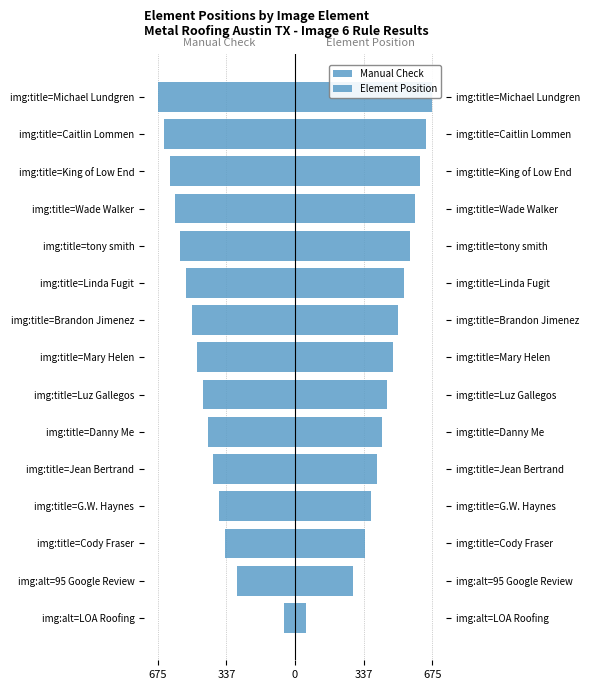

Which series has the largest total across all categories?

Element Position